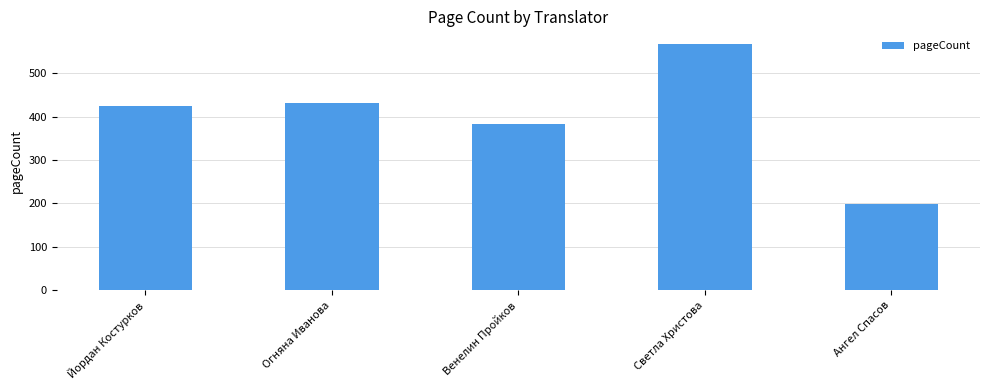

How many data points are less than 424?

2